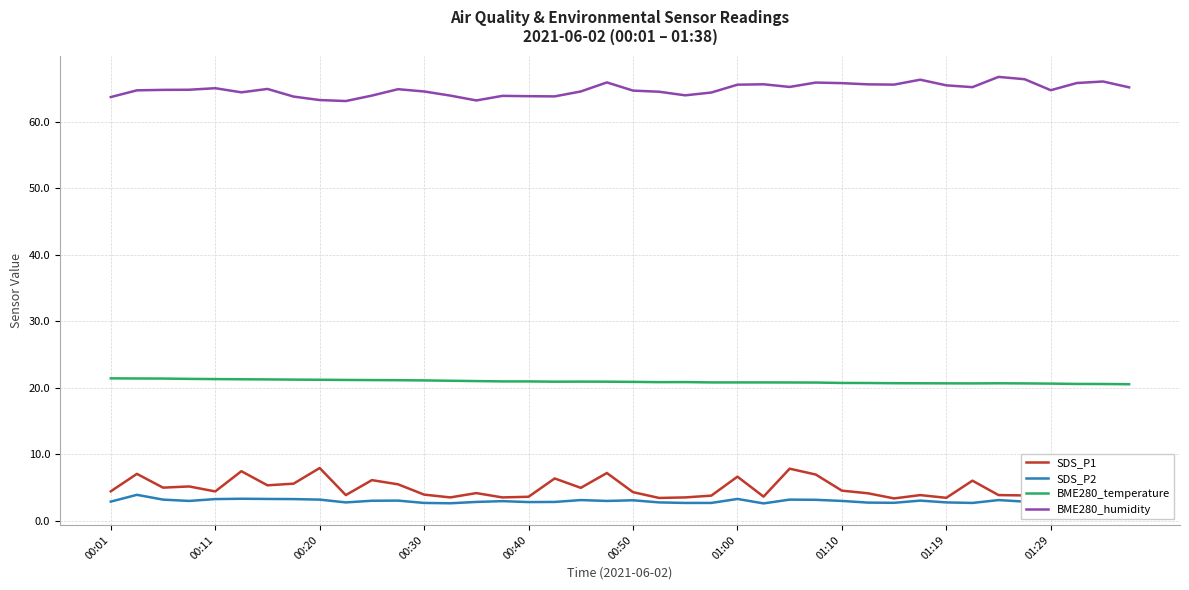

What position from the right is 38?

2